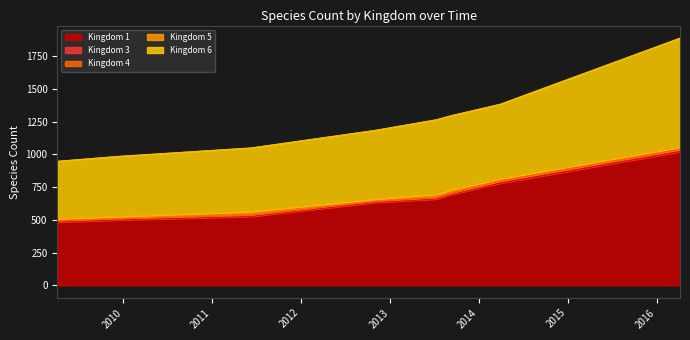

What is the label of the 11th point from the left?

2016-04-05